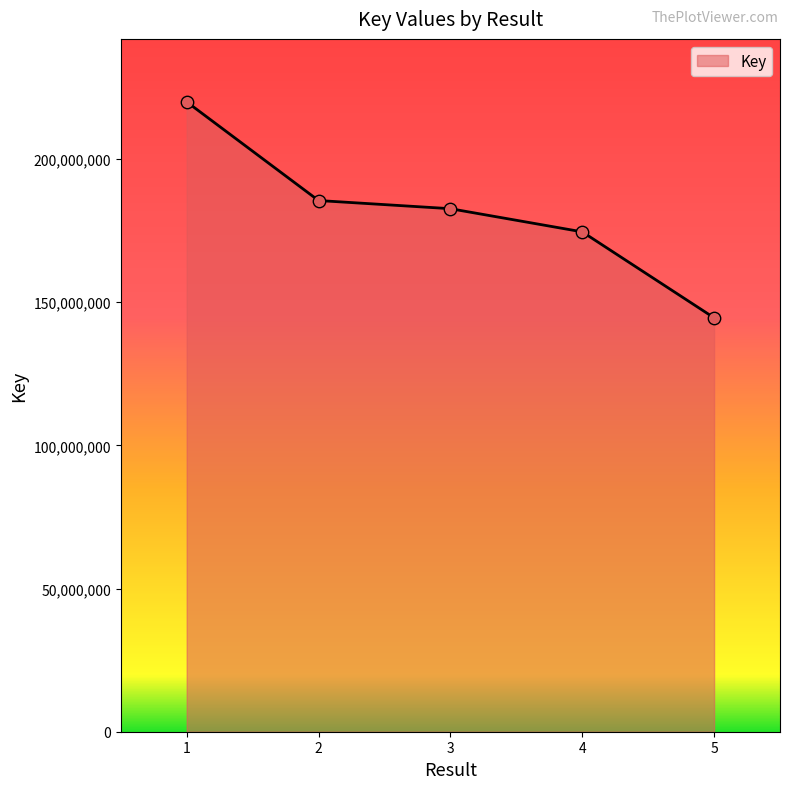

What is the change in value from 1 to 5?

-75395755